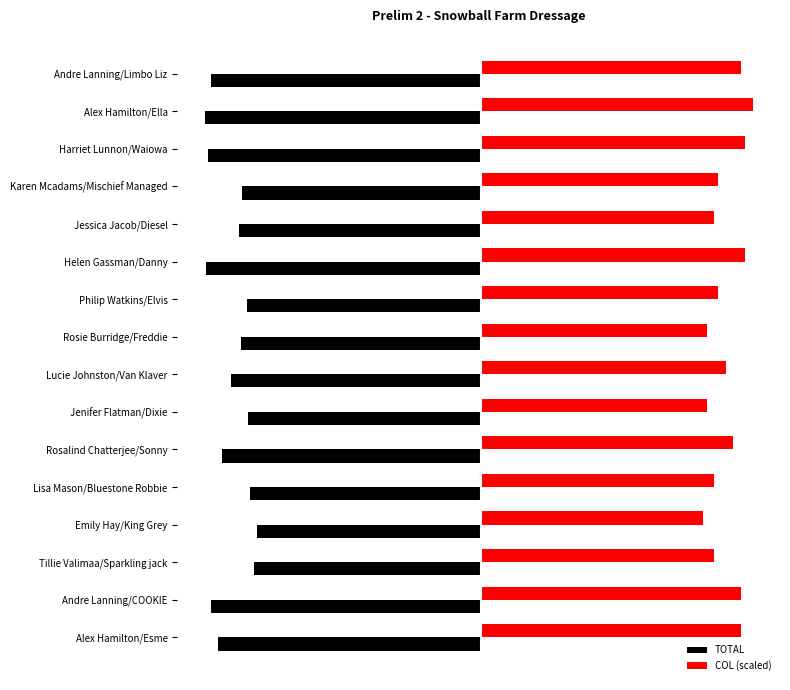

What are all the series names shown in the legend?

TOTAL, COL (scaled)